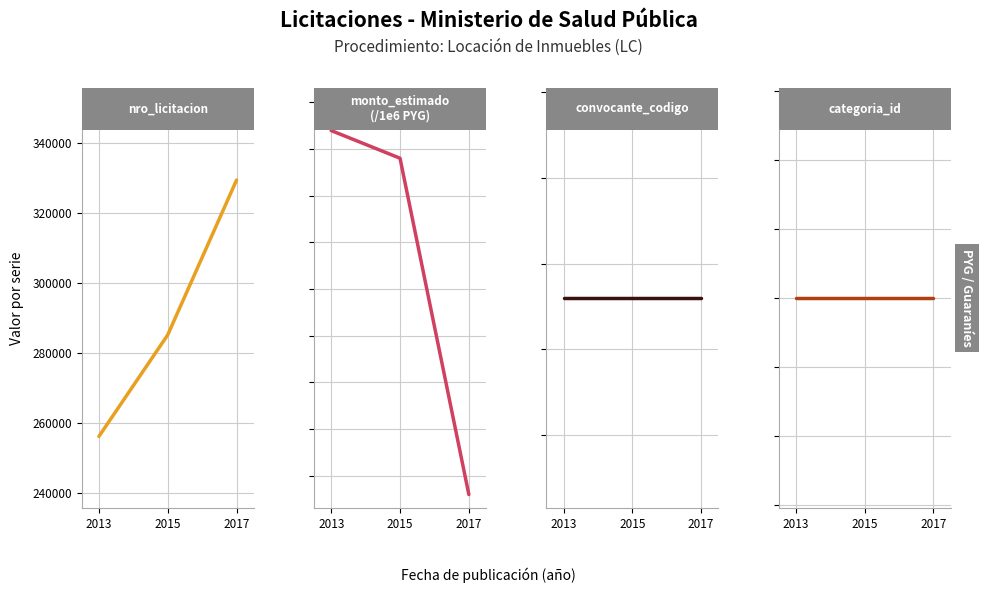

Which category has the lowest value across all series?

2013